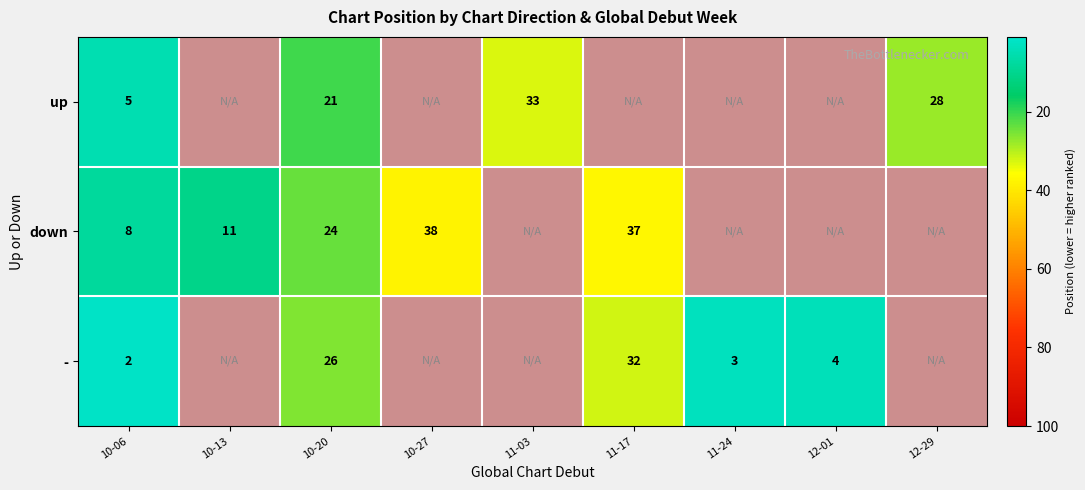

Is it true that up equals 36 at 10-20?

False